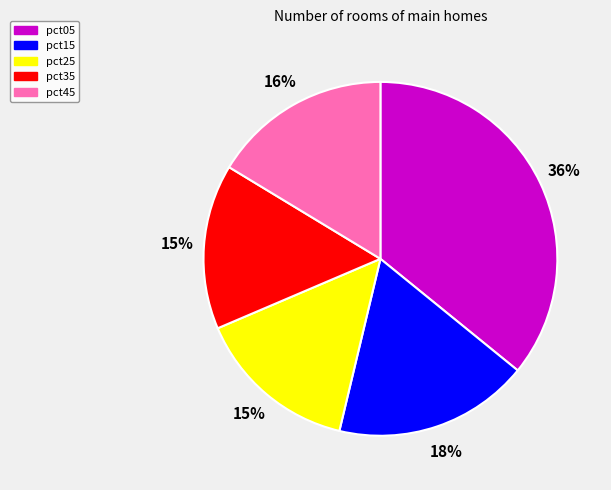

To the nearest percent, what portion does pct15 represent?

18%